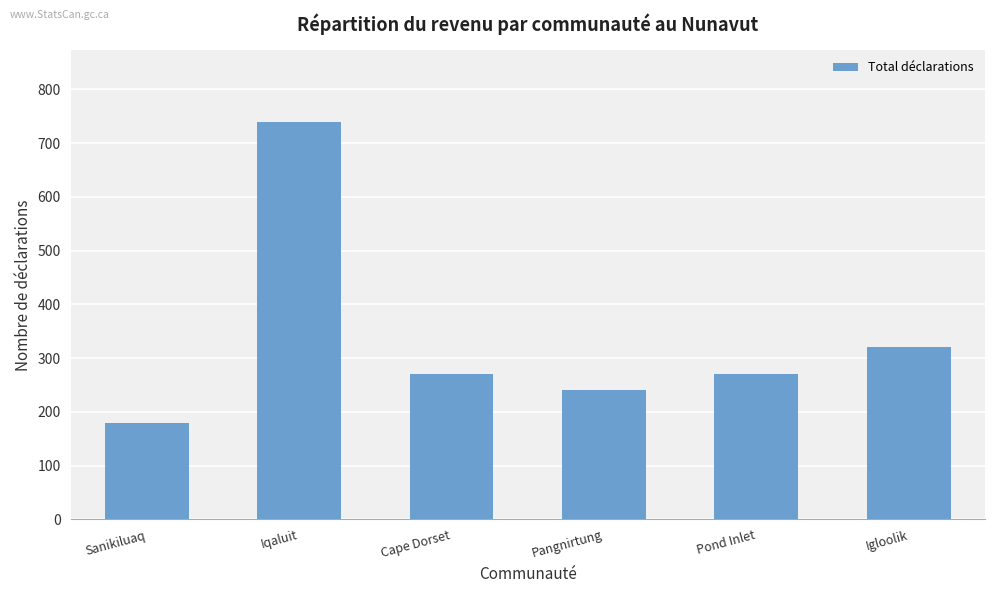

At which category does the chart reach its minimum across all series?

Sanikiluaq